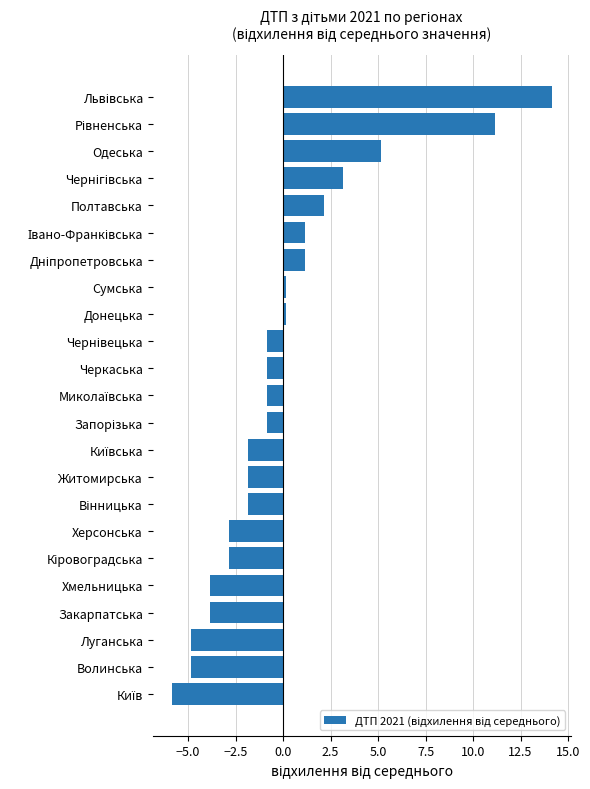

The chart shows a value of -6.1 at Хмельницька. True or false?

False